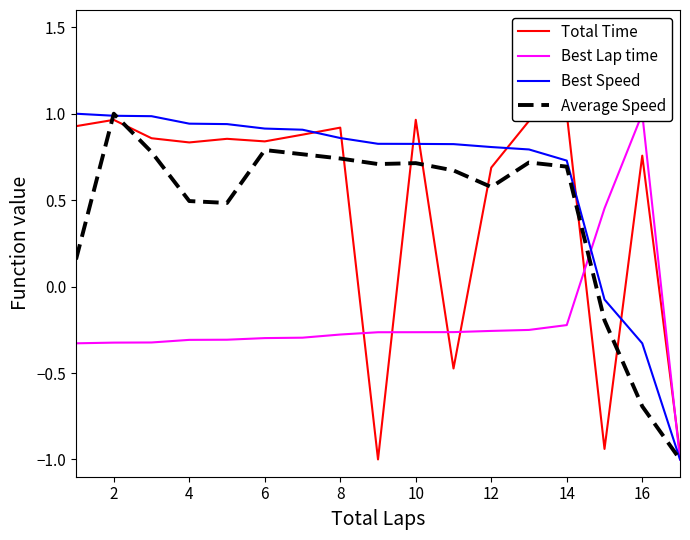

Reading left to right, extract all data points from this chart.

Total Time: 0.9	1.0	0.9	0.8	0.9	0.8	0.9	0.9	-1.0	1.0	-0.5	0.7	1.0	1.0	-0.9	0.8	-1.0
Best Lap time: -0.3	-0.3	-0.3	-0.3	-0.3	-0.3	-0.3	-0.3	-0.3	-0.3	-0.3	-0.3	-0.3	-0.2	0.5	1.0	-1.0
Best Speed: 1.0	1.0	1.0	0.9	0.9	0.9	0.9	0.9	0.8	0.8	0.8	0.8	0.8	0.7	-0.1	-0.3	-1.0
Average Speed: 0.2	1.0	0.8	0.5	0.5	0.8	0.8	0.7	0.7	0.7	0.7	0.6	0.7	0.7	-0.2	-0.7	-1.0